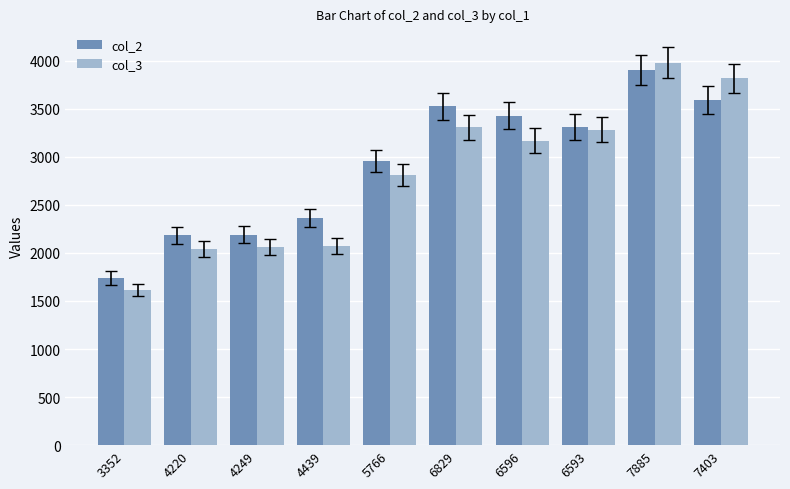

What is the difference between the col_3 values at 6593 and 4249?

1223